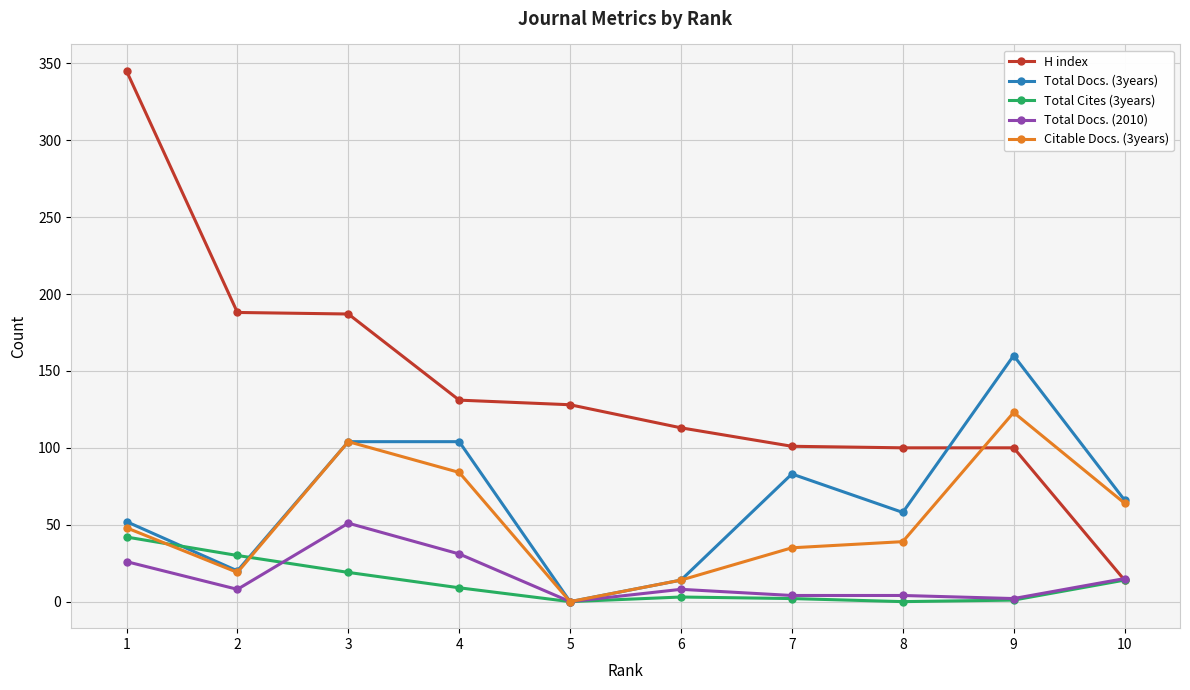

Which series has the widest spread of values?

H index